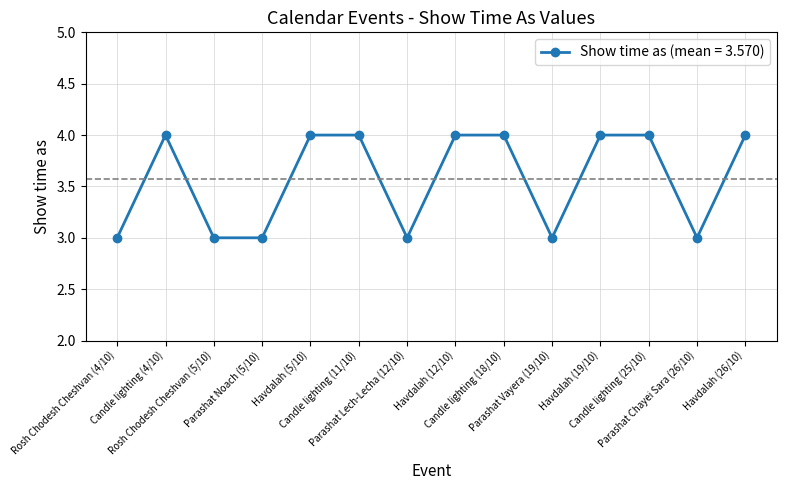

Is this an area chart (filled region under the line)?

No